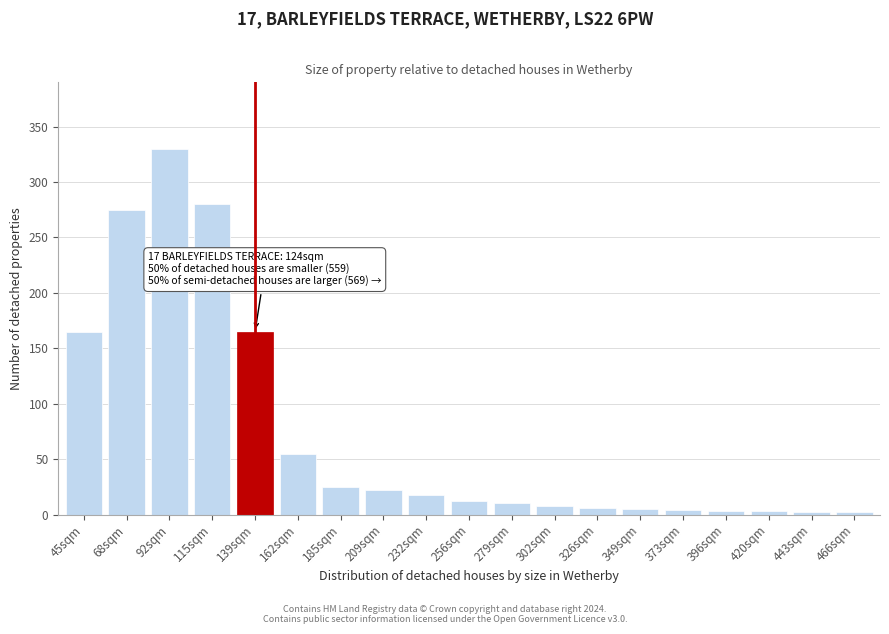

What is the sum of all values?

1390